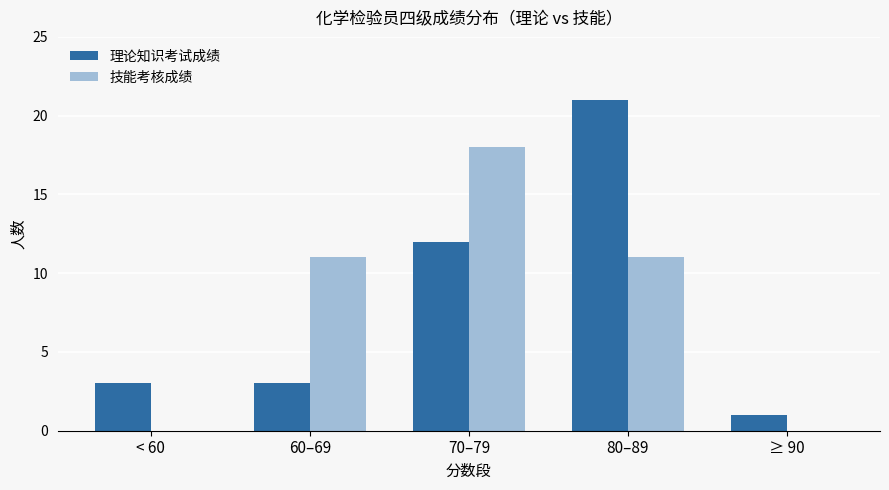

How many data points does each series have?

5